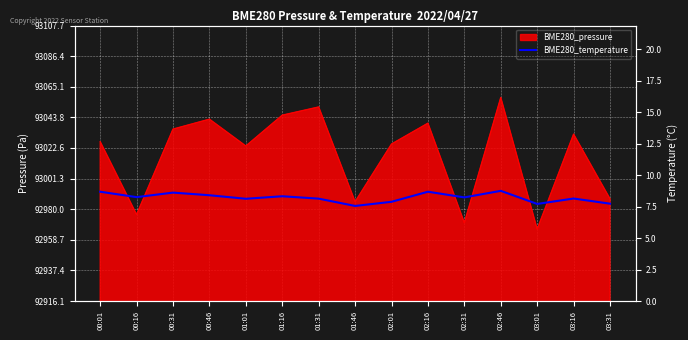

Approximately how many times larger is the value at 00:16 compared to 02:31?

1.0